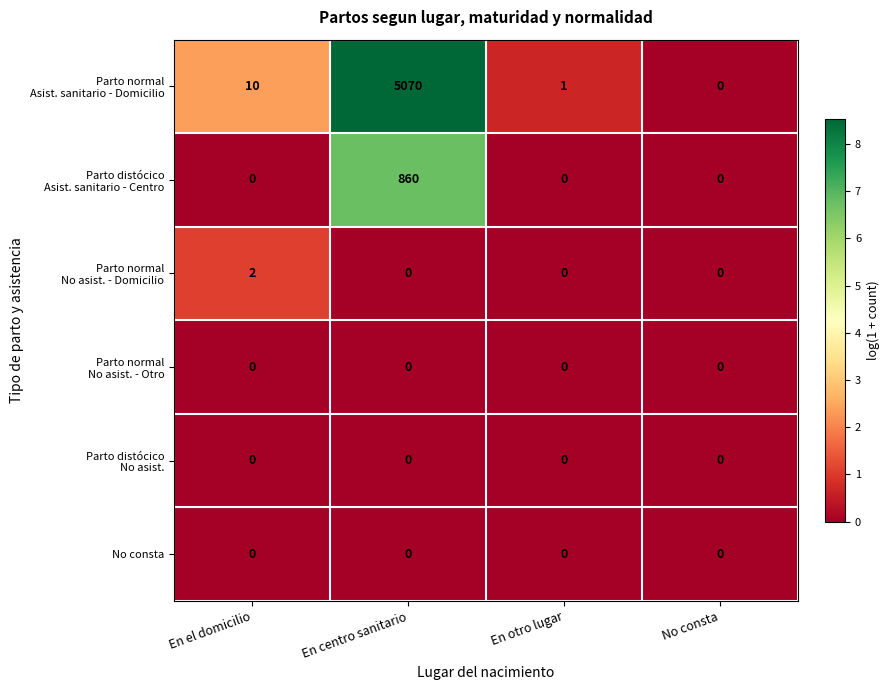

At which category is the sum across all series the highest?

En centro sanitario